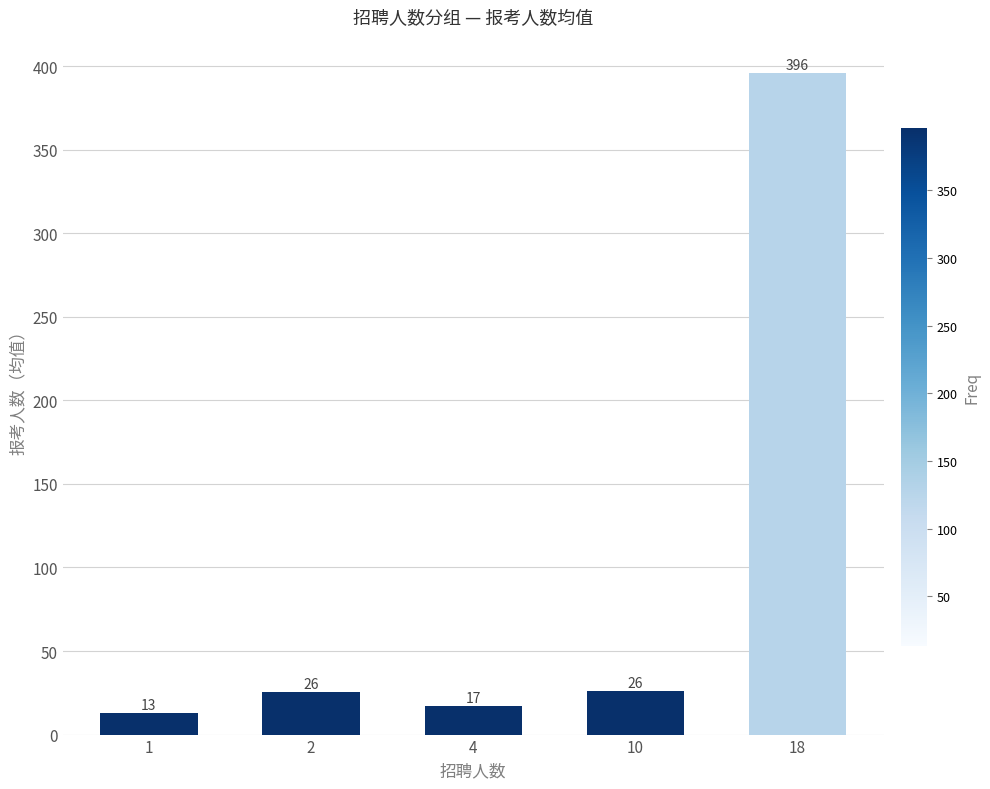

What is the difference between the maximum and second lowest values?

379.0